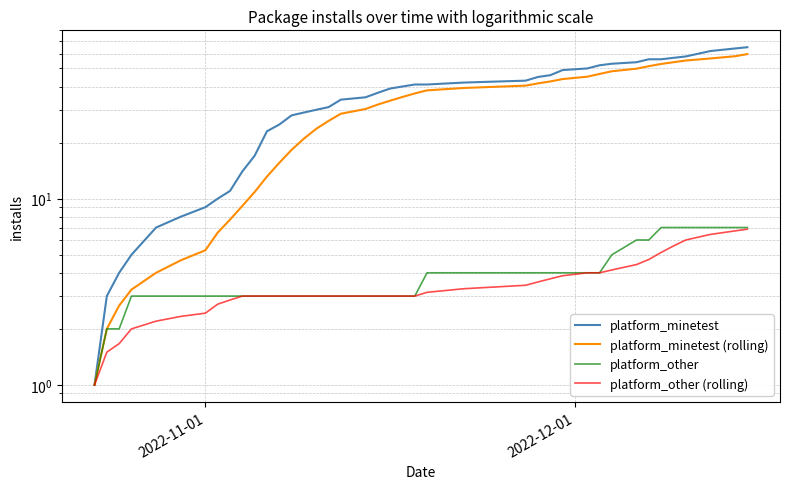

Is the value of platform_other (rolling) at 20 greater than the value of platform_minetest at 2?

No